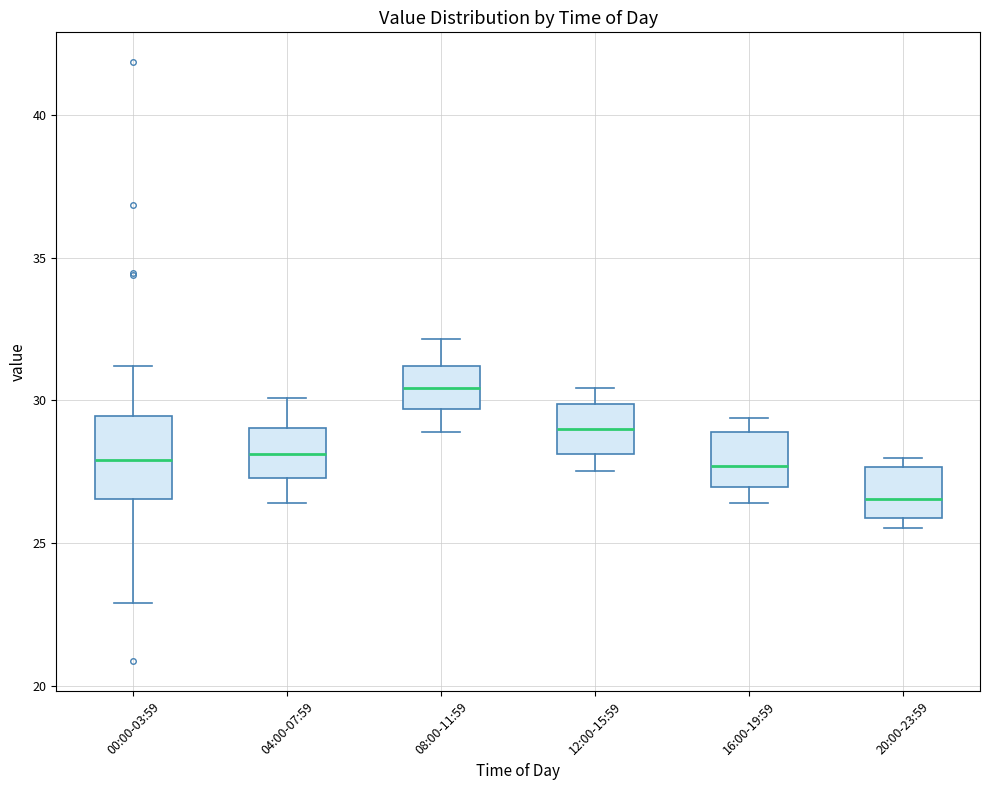

Reading left to right, read every box against the y-axis: the position of its median line, the range the box covers, and the ends of its whiskers. The values are not printed on the chart, so give them approximately, as read against the axis.

00:00-03:59: median 28.0, box 26.5 to 29.5, whiskers 23.0 to 31.0
04:00-07:59: median 28.0, box 27.5 to 29.0, whiskers 26.5 to 30.0
08:00-11:59: median 30.5, box 29.5 to 31.0, whiskers 29.0 to 32.0
12:00-15:59: median 29.0, box 28.0 to 30.0, whiskers 27.5 to 30.5
16:00-19:59: median 27.5, box 27.0 to 29.0, whiskers 26.5 to 29.5
20:00-23:59: median 26.5, box 26.0 to 27.5, whiskers 25.5 to 28.0